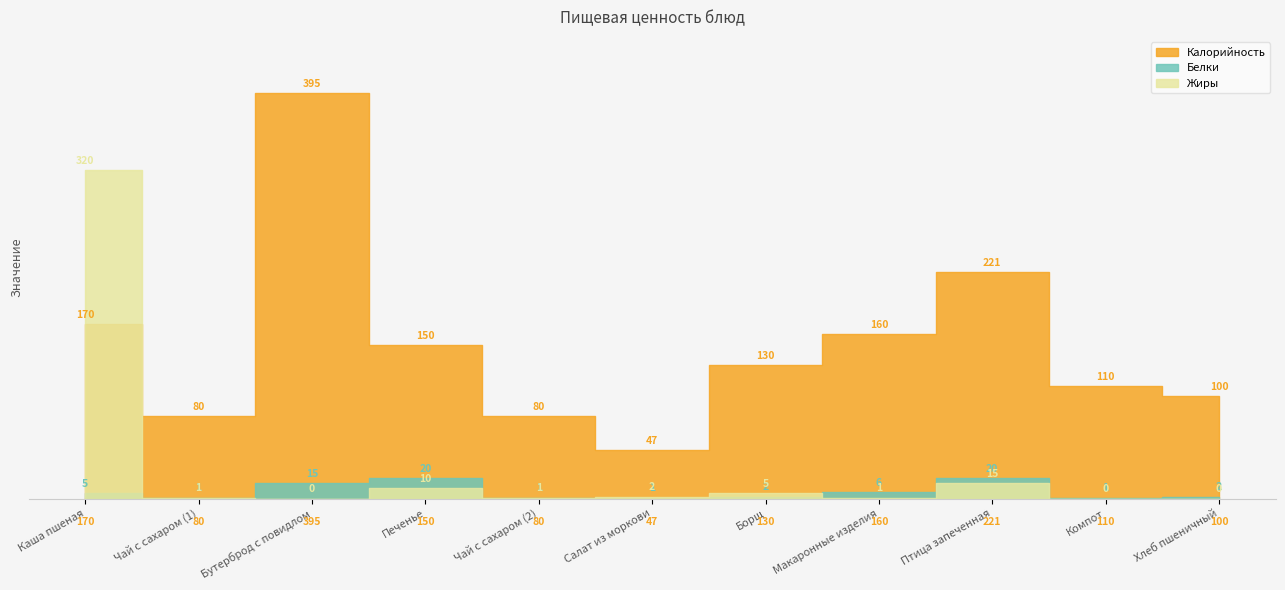

List the labels in order of Белки value, largest first.

Печенье, Птица запеченная, Бутерброд с повидлом, Макаронные изделия, Каша пшеная, Борщ, Хлеб пшеничный, Чай с сахаром (1), Чай с сахаром (2), Салат из моркови, Компот